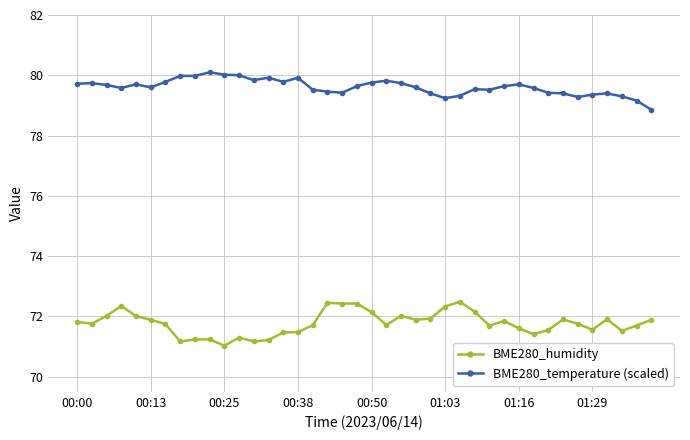

True or false: BME280_temperature (scaled) has more than 2 interior local peaks.

True